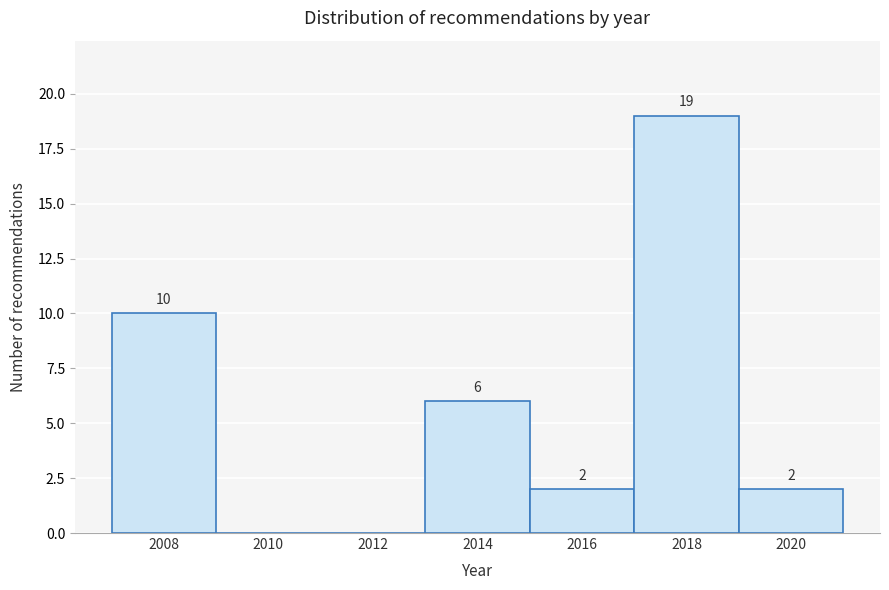

Over which range of the x-axis is the bar tallest?

2017 to 2019